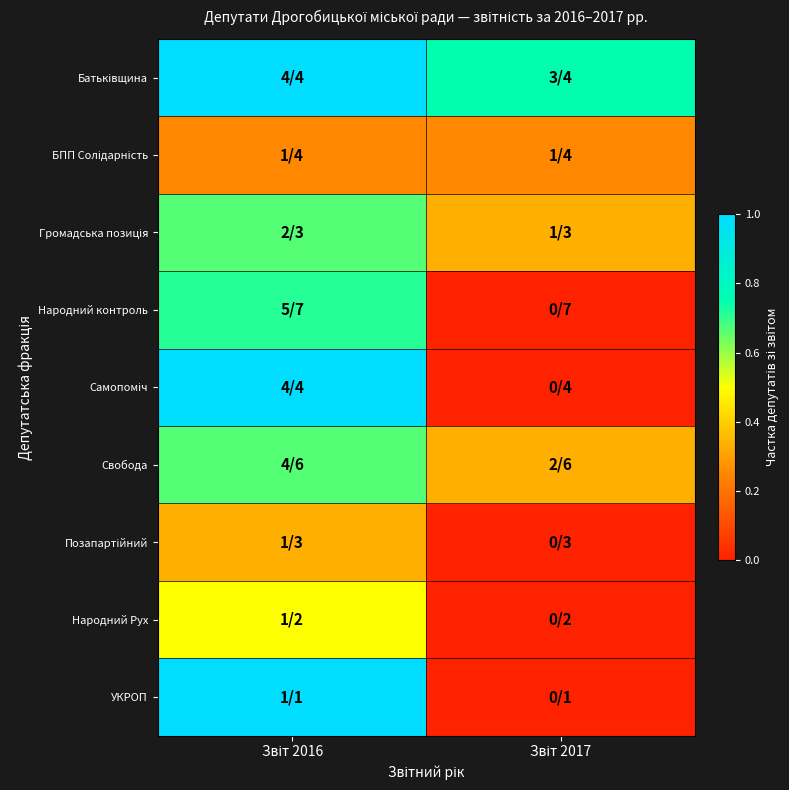

Which series has the largest total across all categories?

Батьківщина